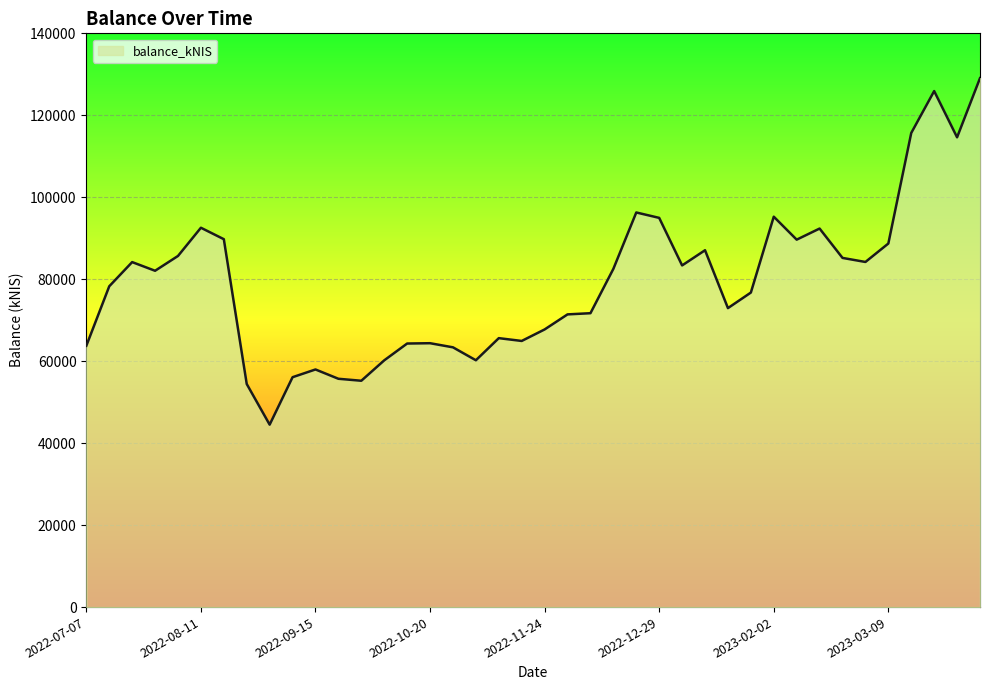

Which category has the lowest value across all series?

2022-09-01